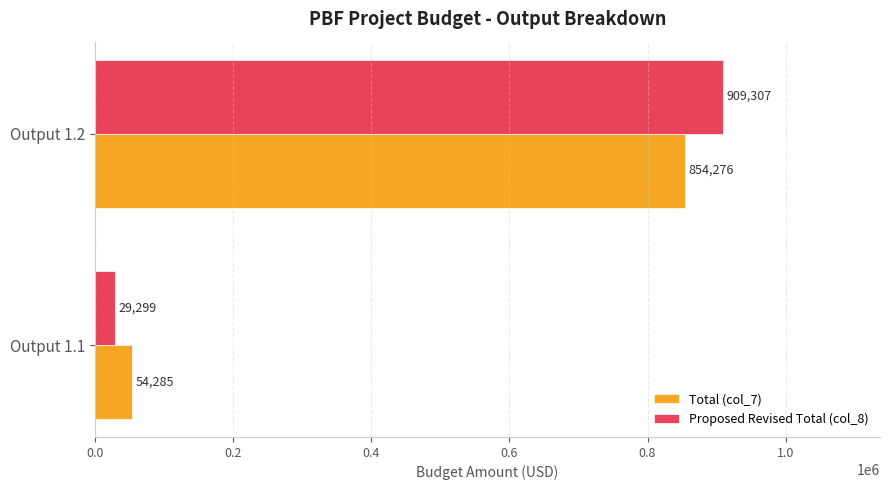

Where is Total (col_7) nearest to the value 454280?

Output 1.1